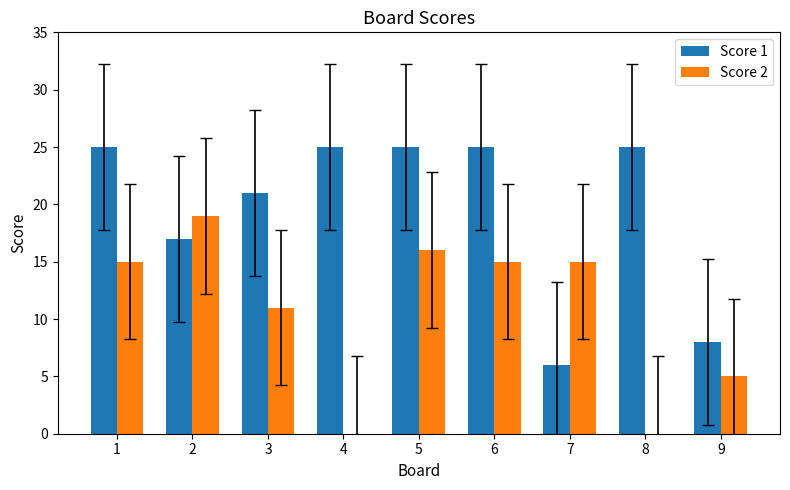

Are the bars horizontal?

No